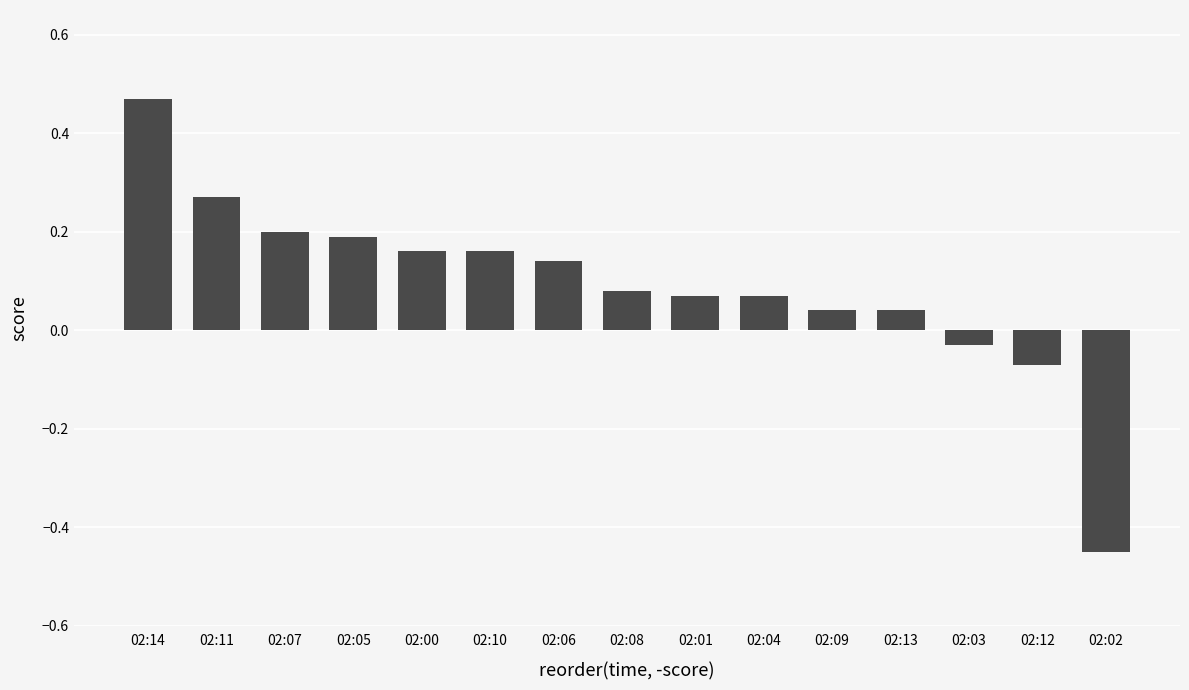

How many data points are less than 0?

3